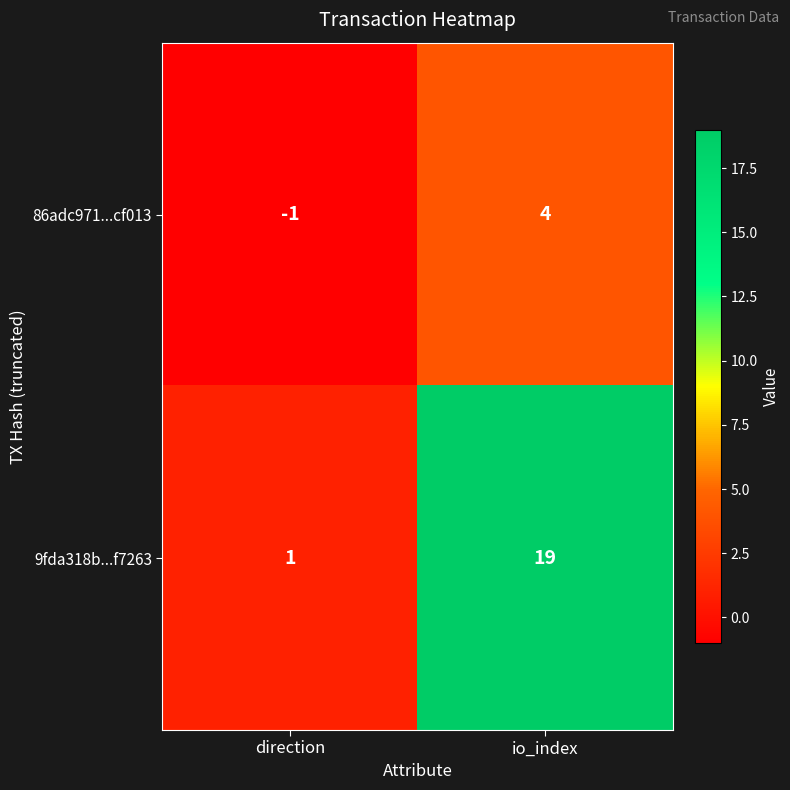

Is it true that 86adc971...cf013 equals -1 at direction?

True